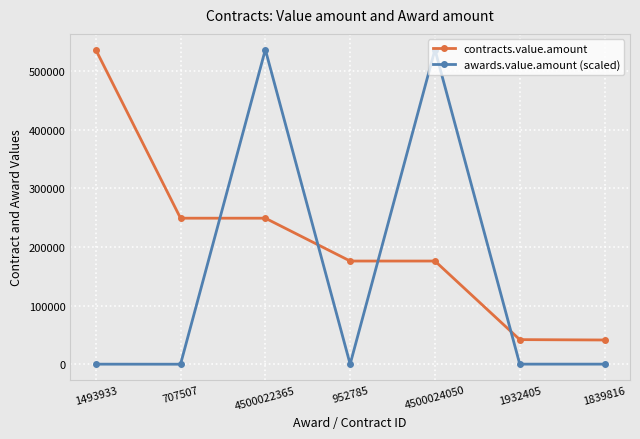

What position from the left is 1493933?

1